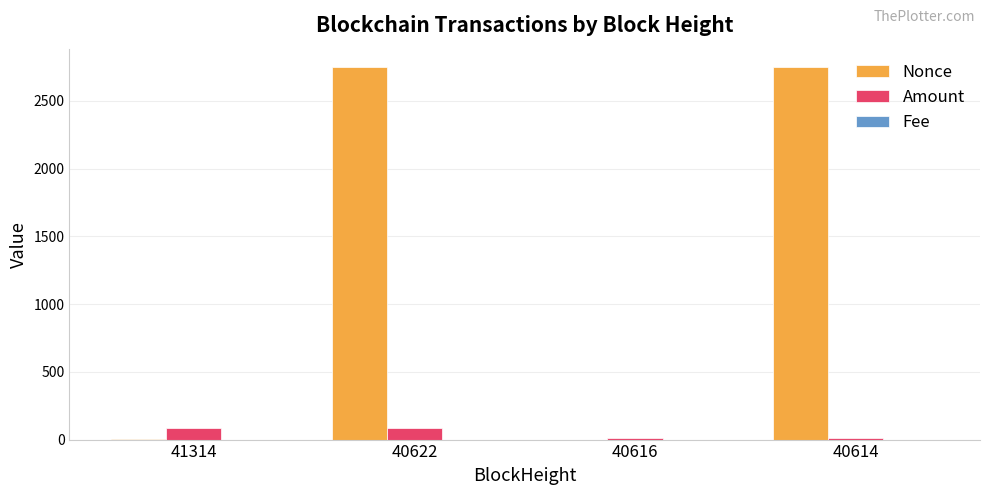

What is the approximate value of Nonce at 41314?

1.0